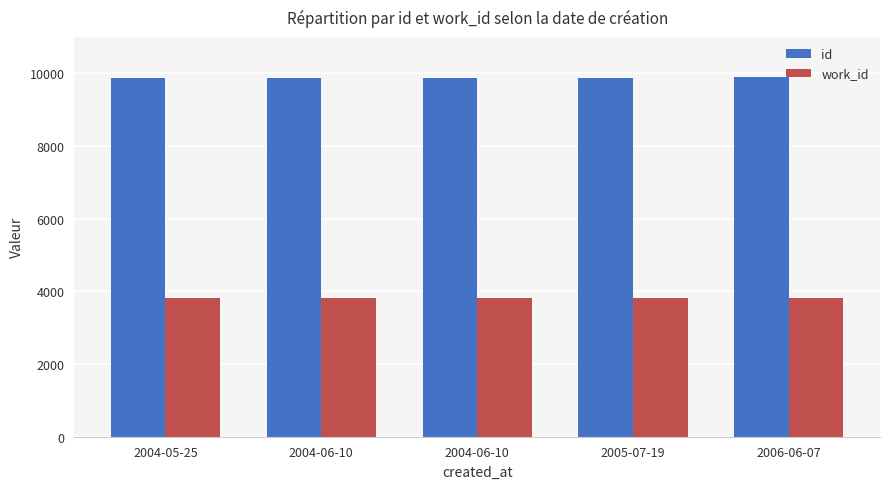

What is the sum of the work_id values at 2005-07-19 and 2006-06-07?

7658